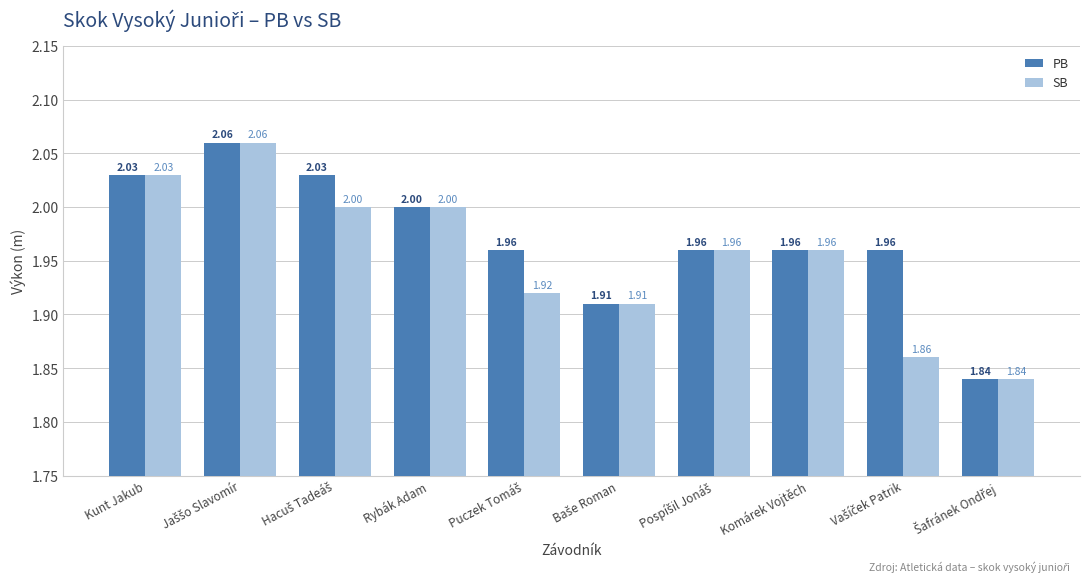

List the series in order of their overall mean, highest first.

PB, SB